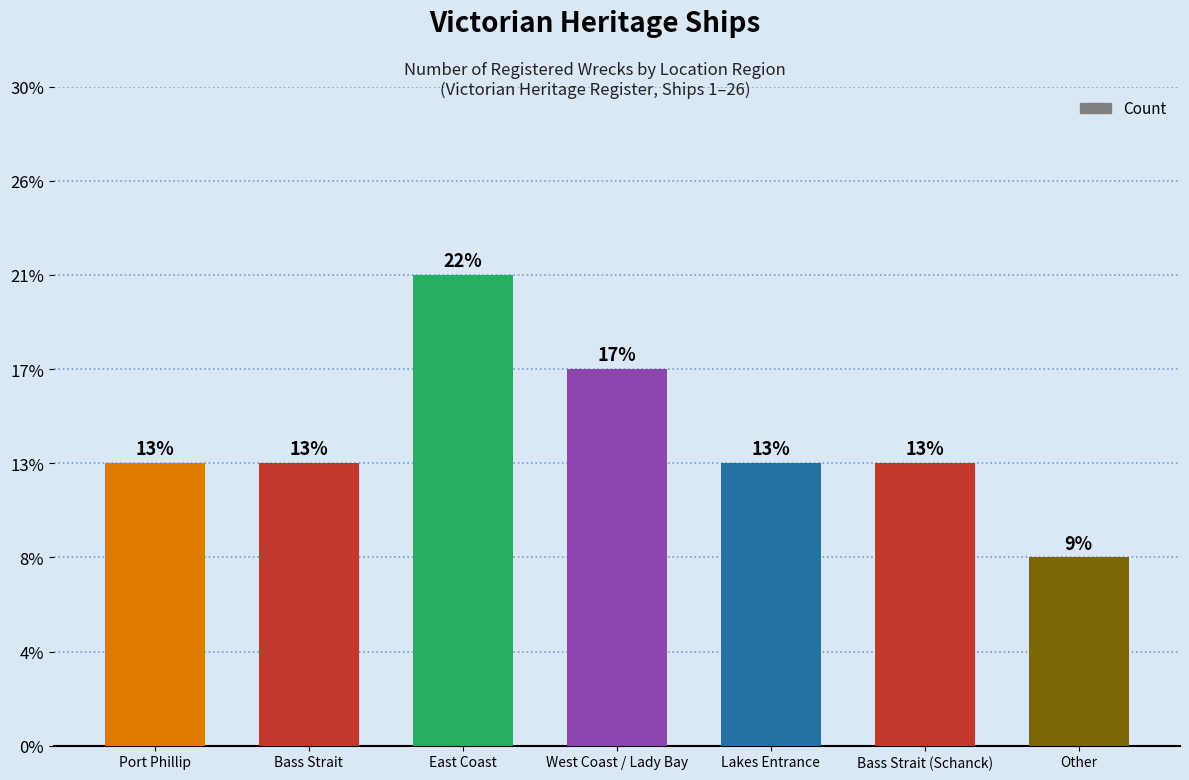

Does the chart contain any negative values?

No